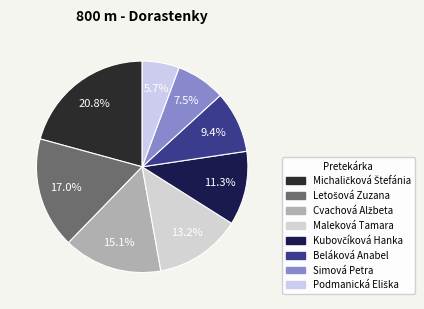

Which category has the smallest portion of the pie?

Podmanická Eliška